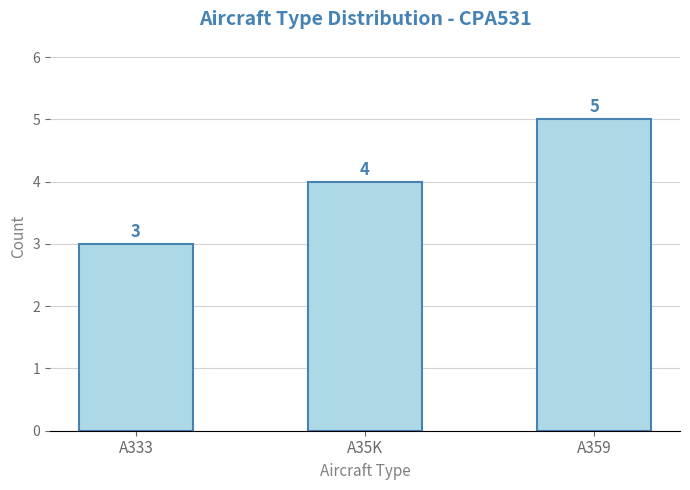

Reading left to right, transcribe all the data shown in this chart.

3	4	5